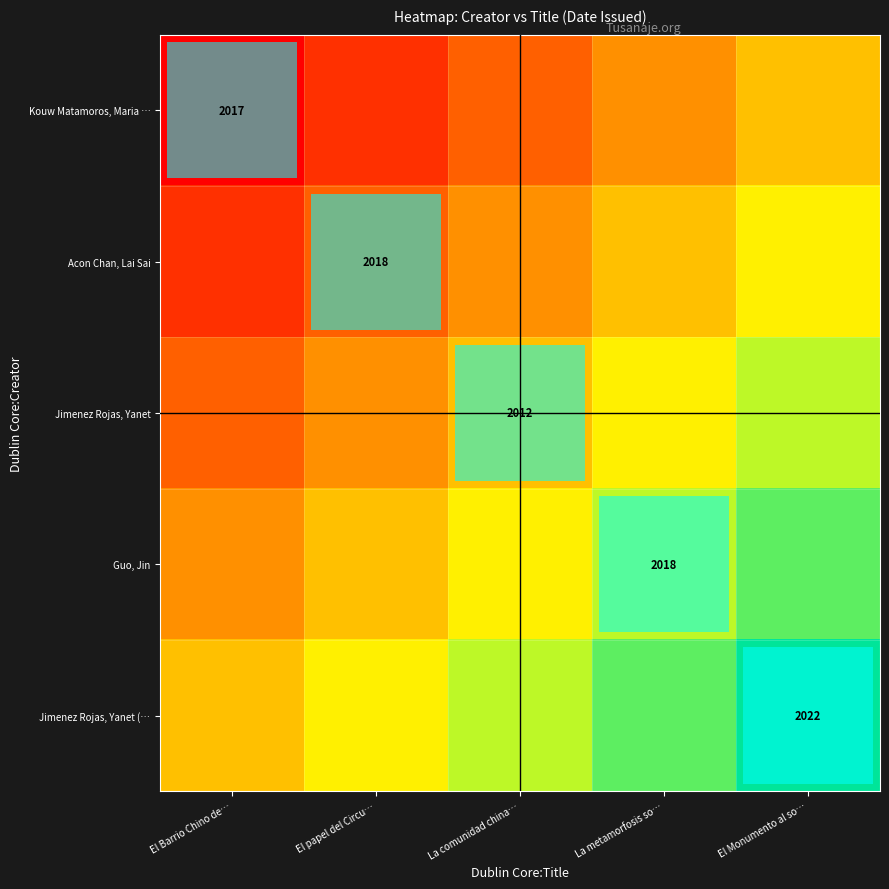

At which category is the sum across all series the highest?

El Monumento al so…